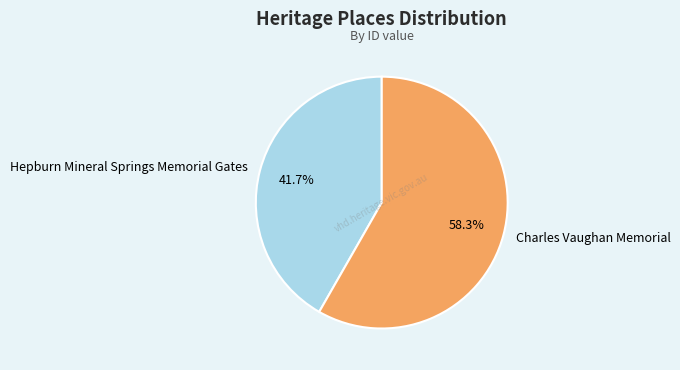

To the nearest percent, what portion does Charles Vaughan Memorial represent?

58%